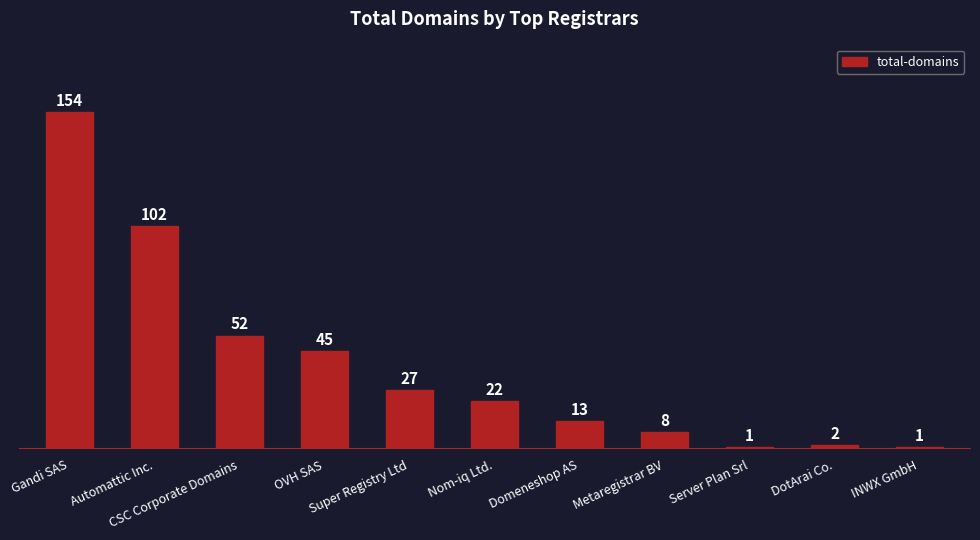

Reading left to right, what are all the values shown in this chart?

154	102	52	45	27	22	13	8	1	2	1